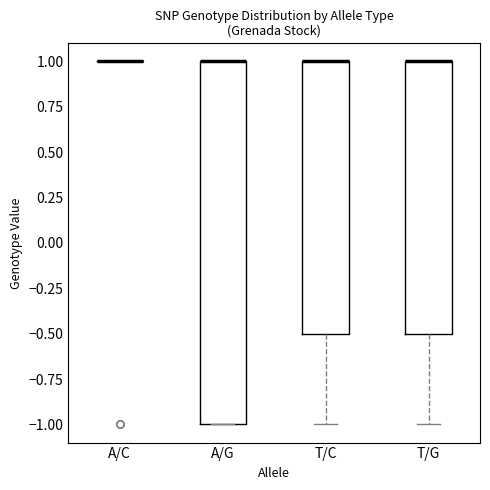

Reading left to right, transcribe this box plot: for each box, give where its median line is, the range the box spans, and where its two whiskers end, as read against the y-axis. The values are not printed on the chart, so give them approximately, as read against the axis.

A/C: box collapsed to a line at 1.0, whiskers 1.0 to 1.0
A/G: median 1.0 (drawn on the box's upper edge), box -1.0 to 1.0, whiskers -1.0 to 1.0
T/C: median 1.0 (drawn on the box's upper edge), box -0.5 to 1.0, whiskers -1.0 to 1.0
T/G: median 1.0 (drawn on the box's upper edge), box -0.5 to 1.0, whiskers -1.0 to 1.0